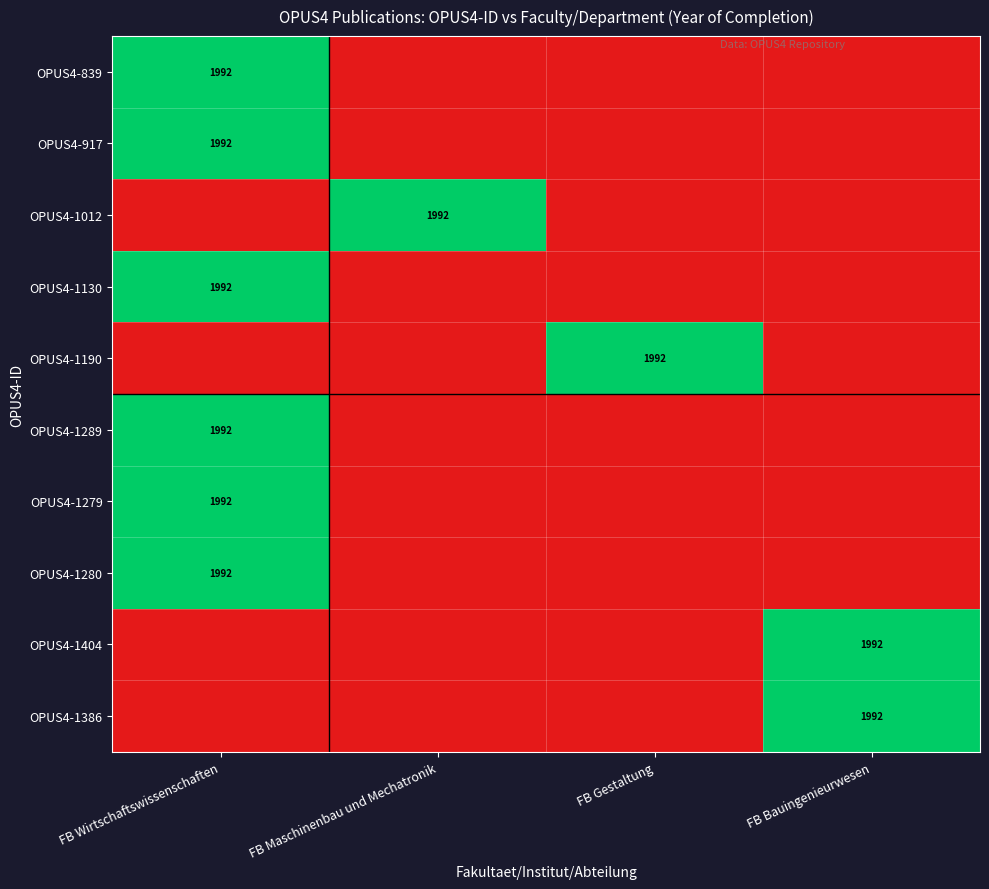

Is it true that OPUS4-1386 equals 1992 at FB Bauingenieurwesen?

True